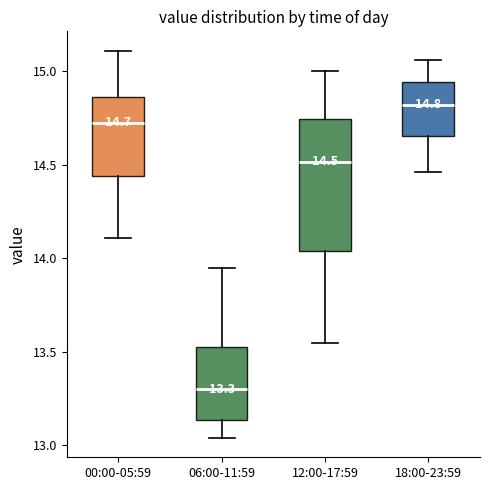

Which box is the tallest, from its lower edge to its upper edge?

12:00-17:59